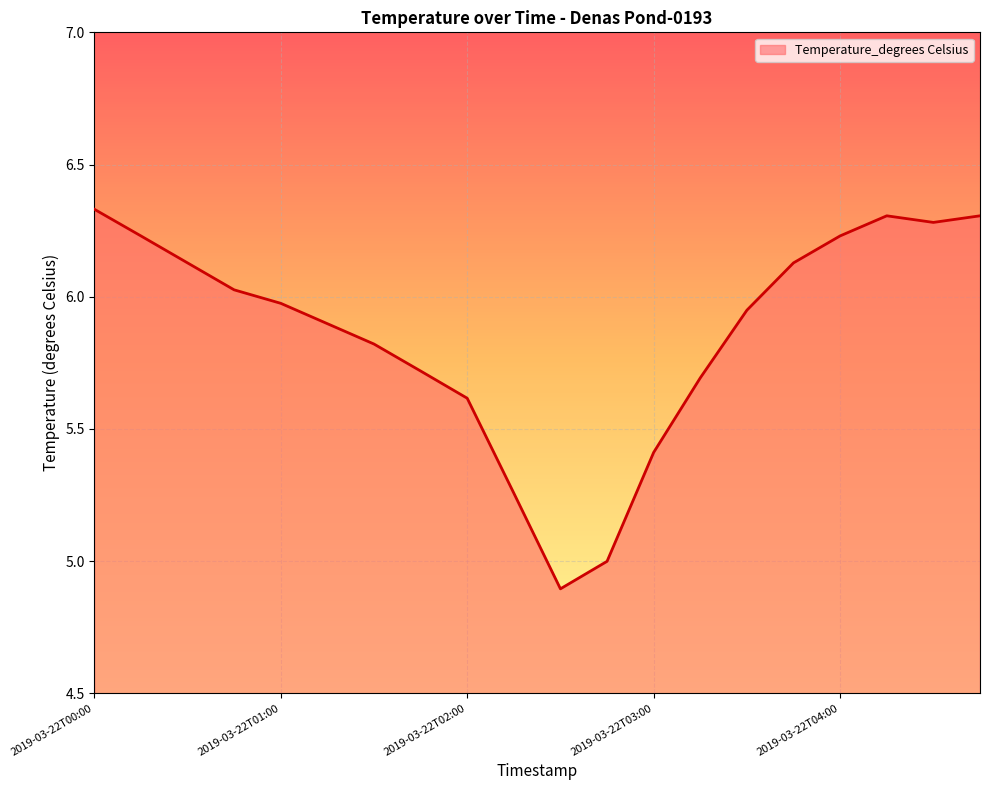

Is this an area chart (filled region under the line)?

Yes